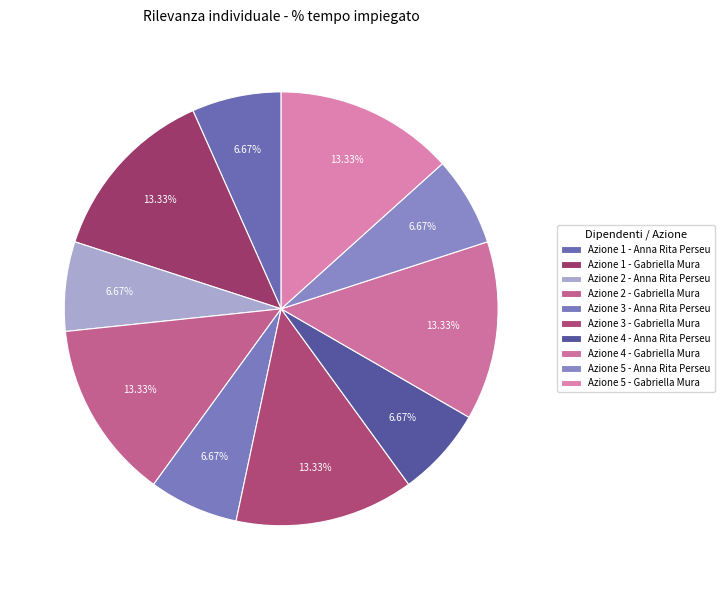

Does Azione 1 - Gabriella Mura account for over 50% of the chart?

No